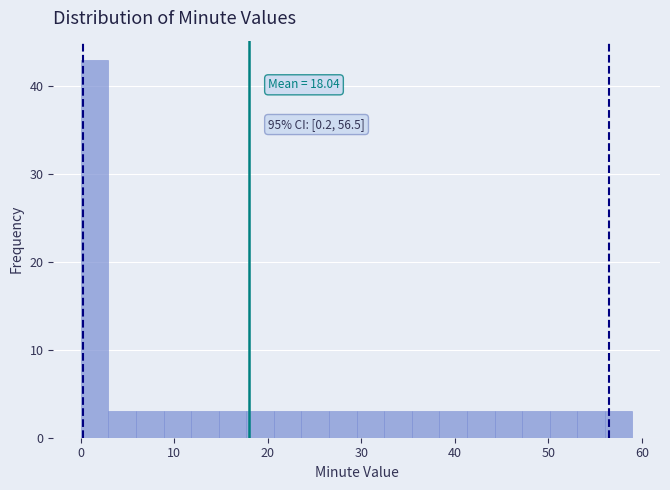

Read against the x-axis, roughly where is the centre of the tallest bar?

1